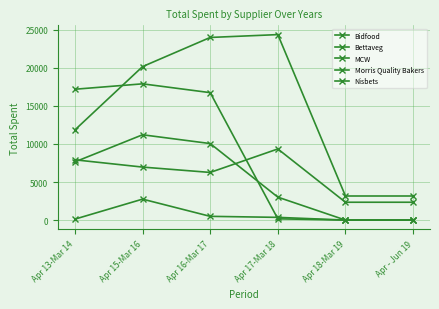

How many interior local valleys does the Morris Quality Bakers series have?

1